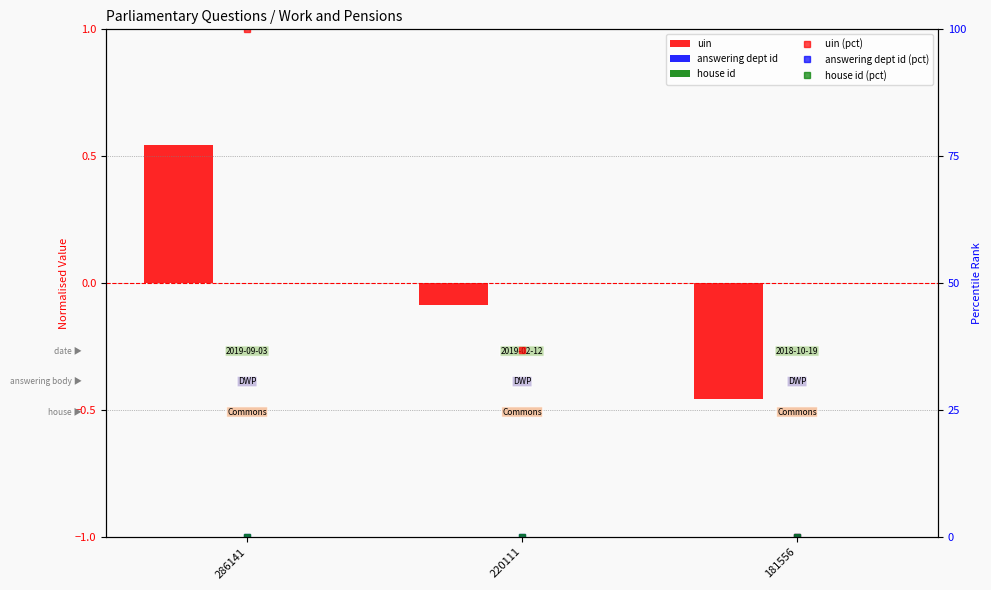

Reading left to right, what are all the values shown in this chart?

uin: 0.5	-0.1	-0.5
answering dept id: 0.0	0.0	0.0
house id: 0.0	0.0	0.0
uin (pct): 100.0	36.9	0.0
answering dept id (pct): 0.0	0.0	0.0
house id (pct): 0.0	0.0	0.0